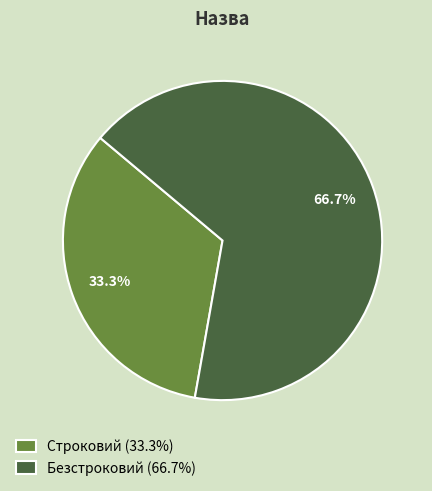

The Безстроковий slice represents 67% of the pie. True or false?

True